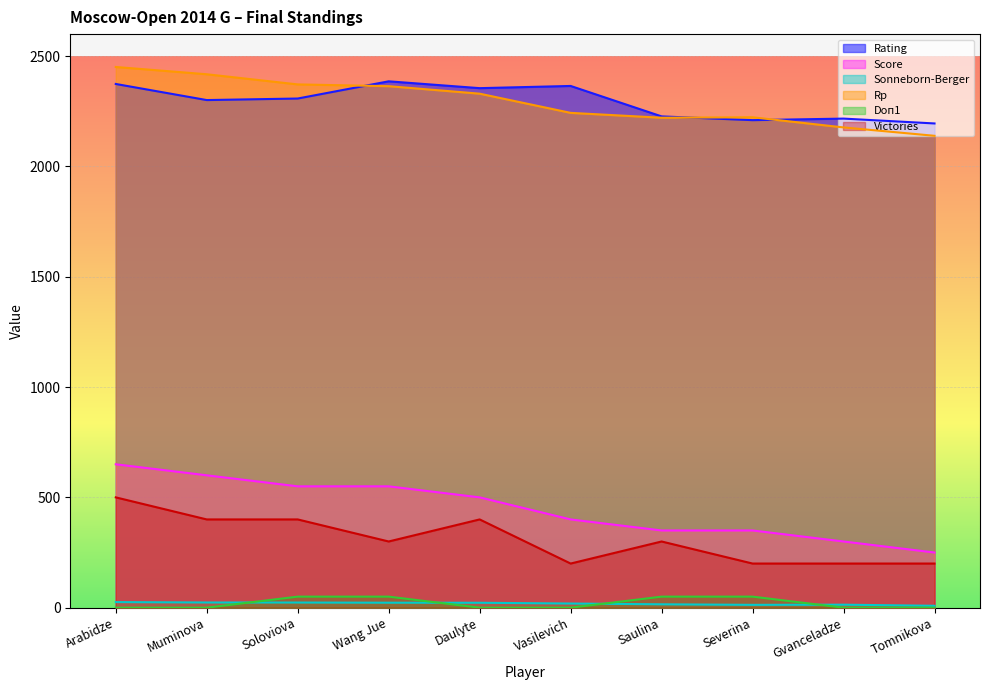

The value of Rp at Wang Jue is 2364.0. True or false?

True